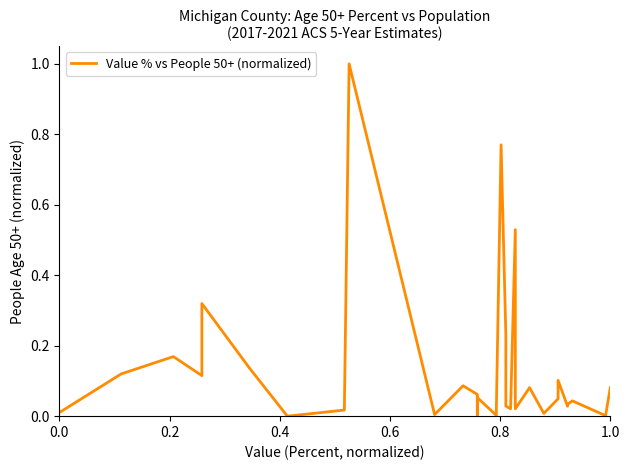

What is the average value?

0.1